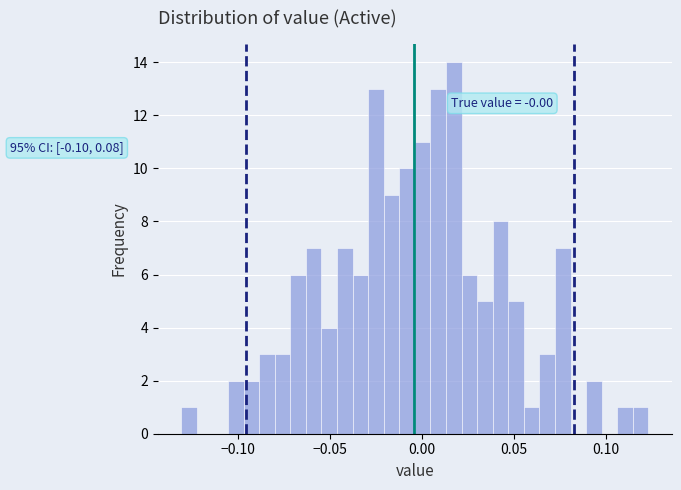

Around what value on the x-axis is the tallest bar? Give the approximate position of its centre, as read against the axis.

0.015